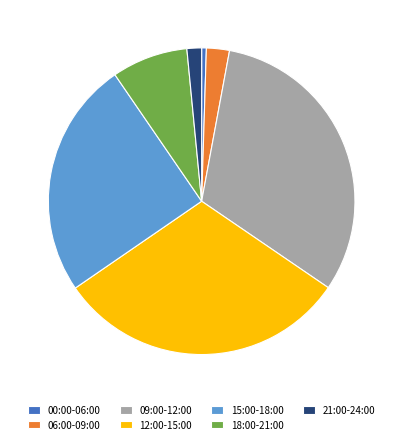

Does 18:00-21:00 account for over 50% of the chart?

No